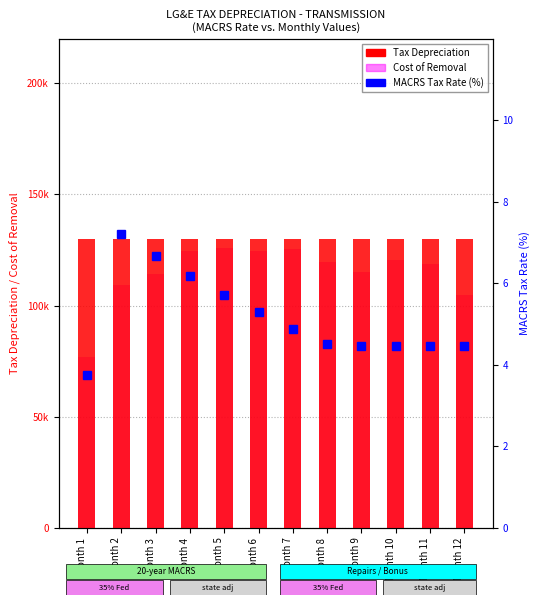

Reading left to right, transcribe all the data shown in this chart.

Tax Depreciation: Month 1=129939.4	Month 2=129939.4	Month 3=129939.4	Month 4=129939.4	Month 5=129939.4	Month 6=129939.4	Month 7=129939.4	Month 8=129939.4	Month 9=129939.4	Month 10=129939.4	Month 11=129939.4	Month 12=129939.4
Cost of Removal: Month 1=77002.0	Month 2=109367.5	Month 3=114030.0	Month 4=124623.9	Month 5=126026.8	Month 6=124345.8	Month 7=125626.2	Month 8=119651.6	Month 9=115133.6	Month 10=120409.3	Month 11=118566.0	Month 12=104529.2
MACRS Tax Rate (%): Month 1=3.8	Month 2=7.2	Month 3=6.7	Month 4=6.2	Month 5=5.7	Month 6=5.3	Month 7=4.9	Month 8=4.5	Month 9=4.5	Month 10=4.5	Month 11=4.5	Month 12=4.5